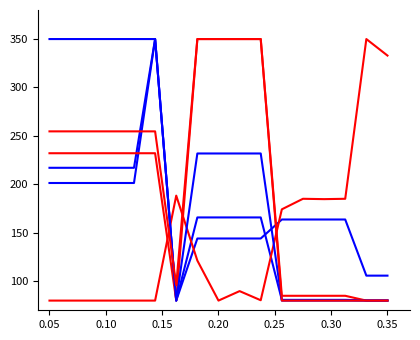

Does the chart have visible grid lines?

No